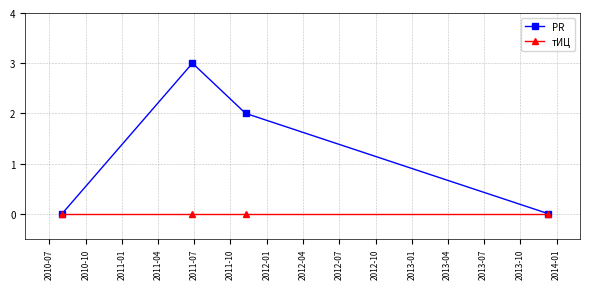

Rank the series by their average value, from lowest to highest.

тИЦ, PR